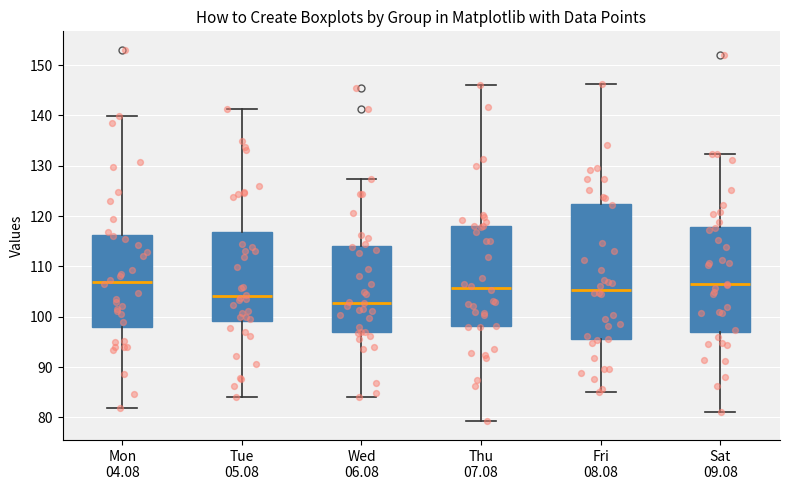

Comparing the boxes themselves (not the whiskers), which one is the tallest?

Fri 08.08